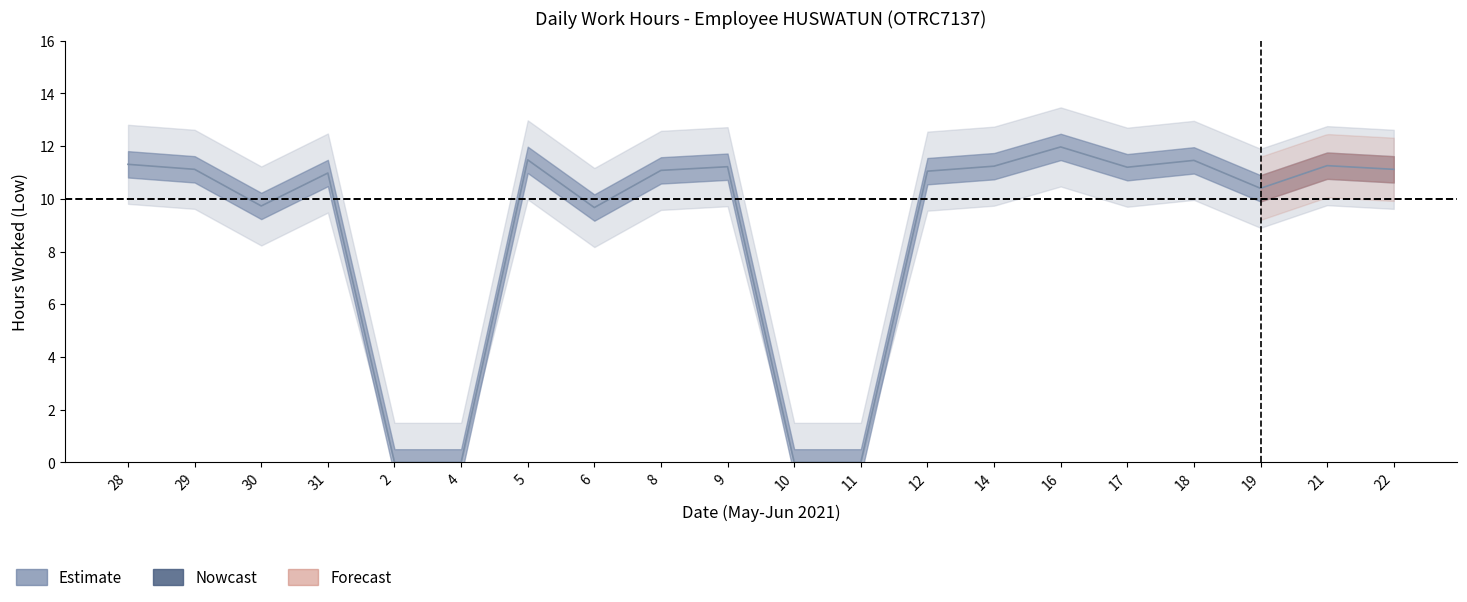

Which category has the lowest value in the Low_lower series?

2